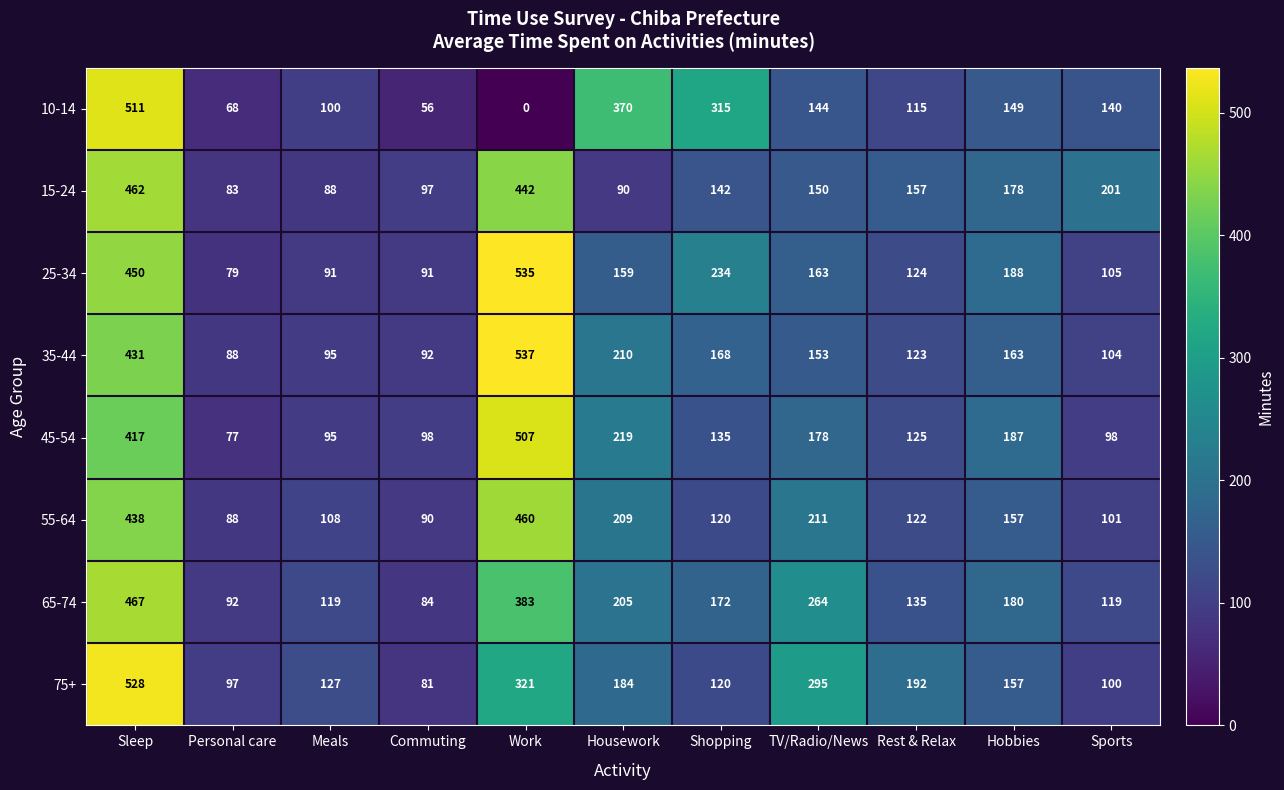

At which category does the chart reach its minimum across all series?

Work